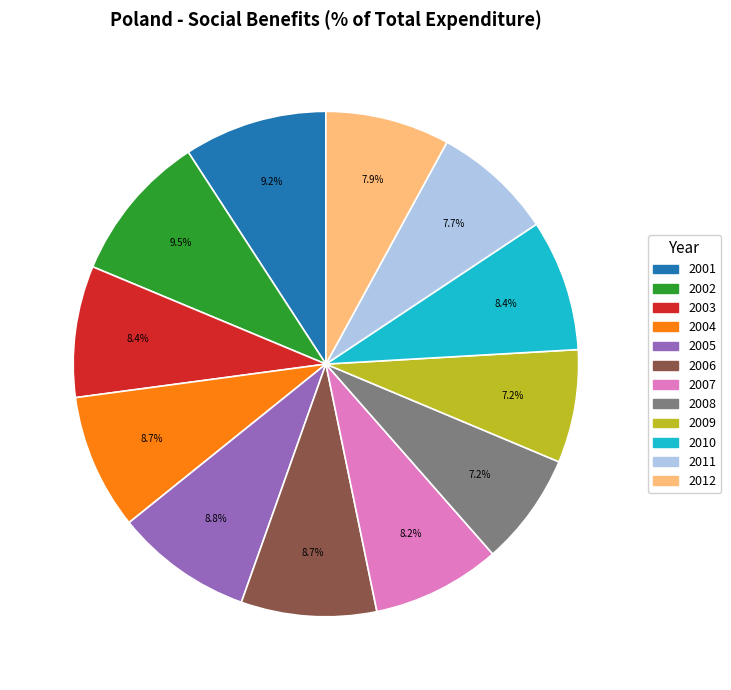

To the nearest percent, what percentage of the pie is 2008?

7%